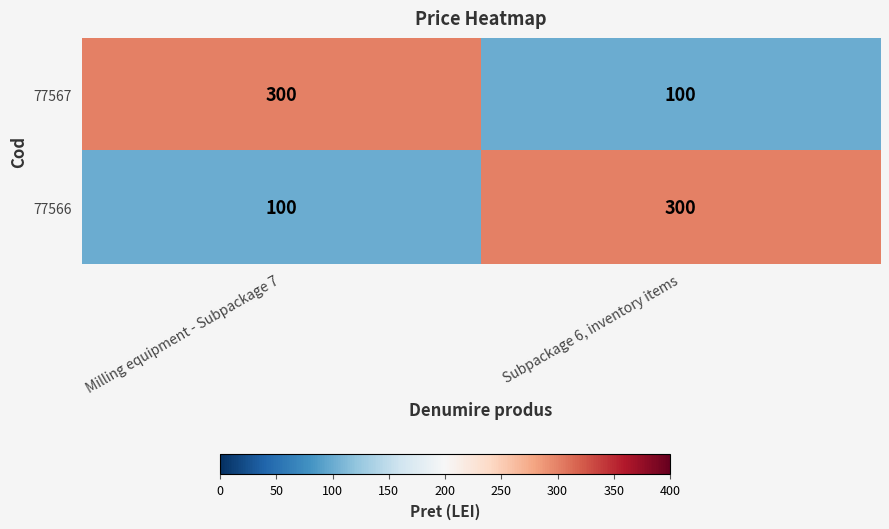

At which label is 77566 closest to 200?

Milling equipment - Subpackage 7